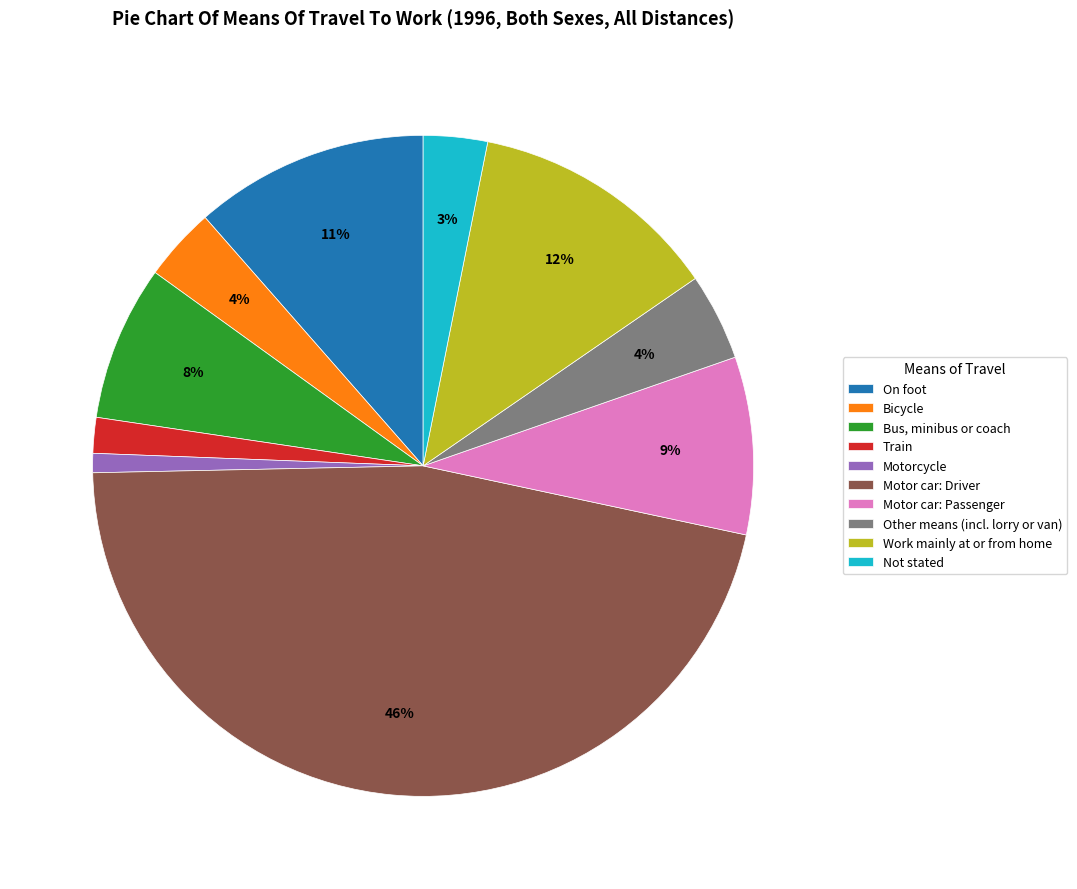

How many segments does this pie chart have?

10